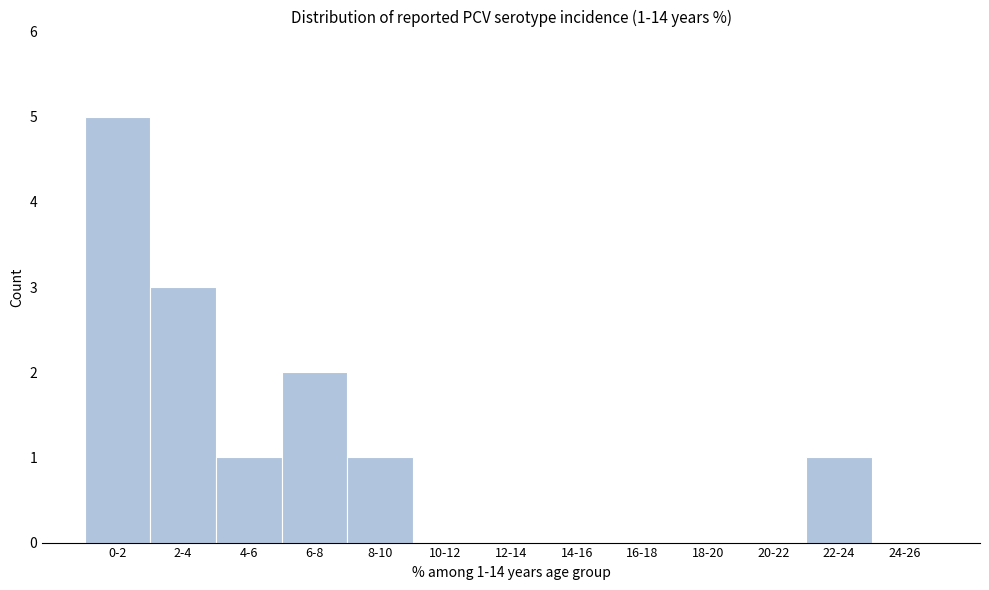

Reading left to right, list all the values displayed in this chart.

0-2=5	2-4=3	4-6=1	6-8=2	8-10=1	10-12=0	12-14=0	14-16=0	16-18=0	18-20=0	20-22=0	22-24=1	24-26=0